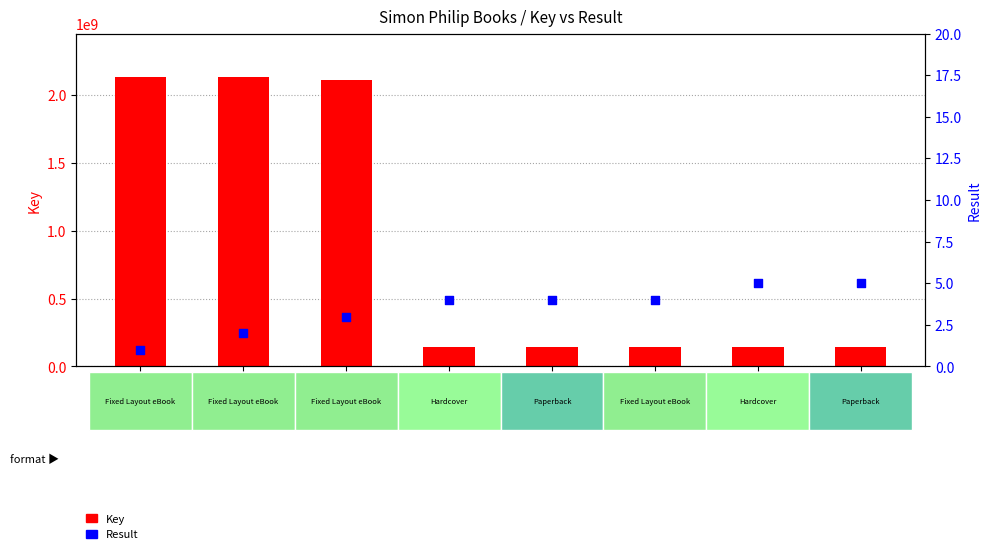

Is the value of Result at Idk Cat
(PB) greater than the value of Key at It All
Began
(FL eBook)?

No